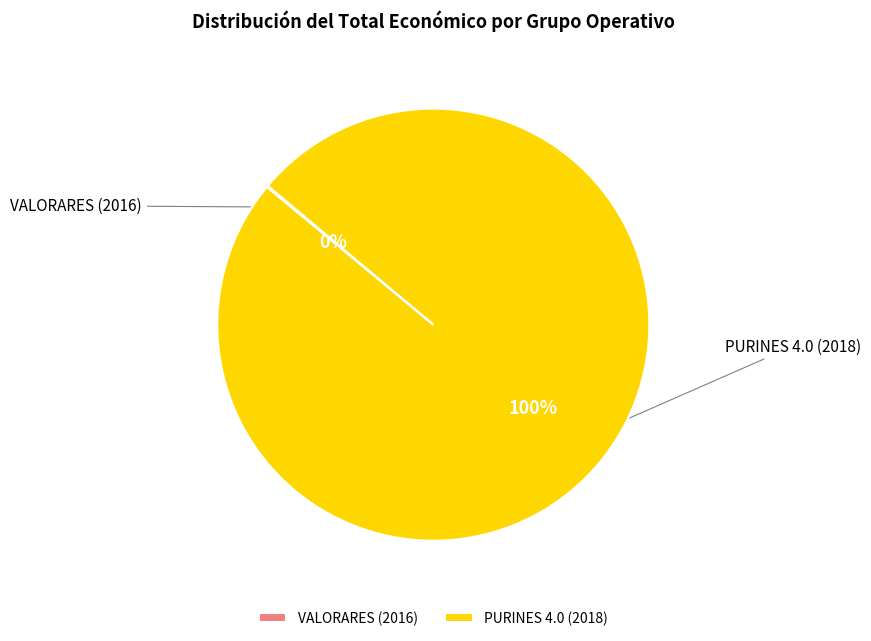

Which category accounts for the majority?

PURINES 4.0 (2018)